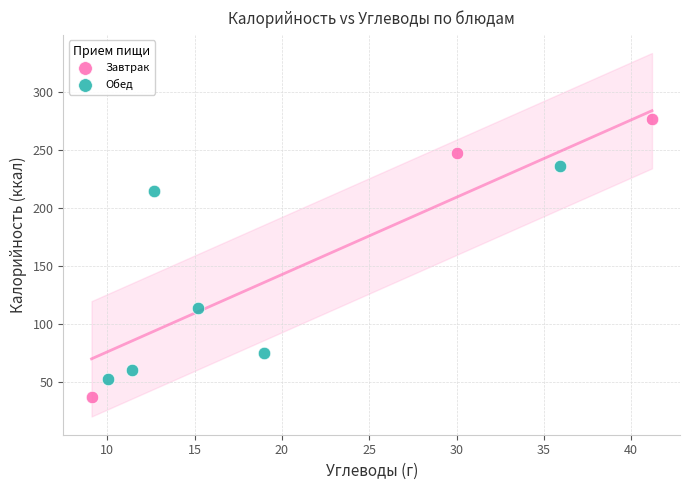

Which series reaches the maximum Y coordinate?

Завтрак